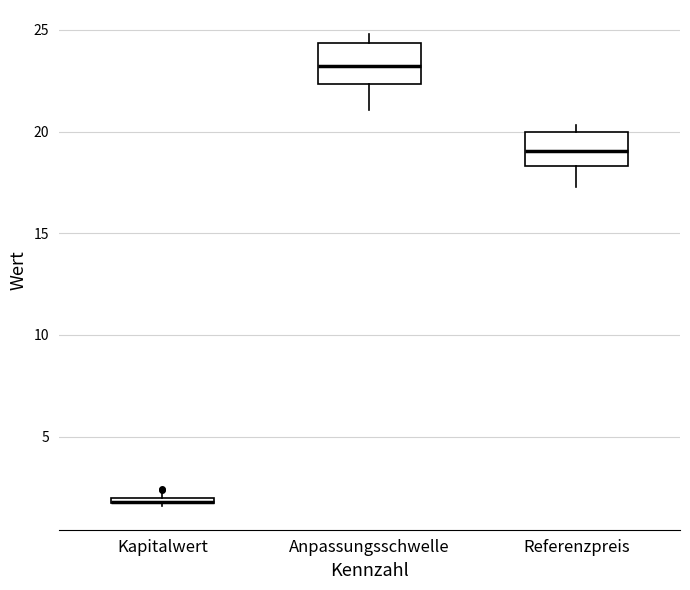

Where does the median line of the box for Referenzpreis sit on the y-axis? The values are not printed on the chart, so give them approximately, as read against the axis.

19.0